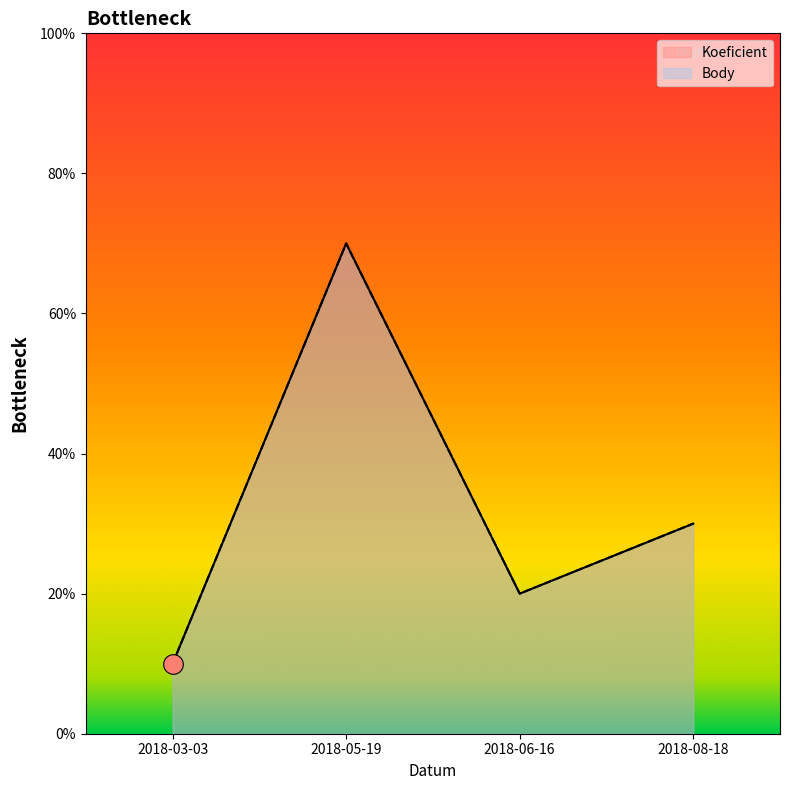

Which series has the largest Y range (max minus min)?

Koeficient